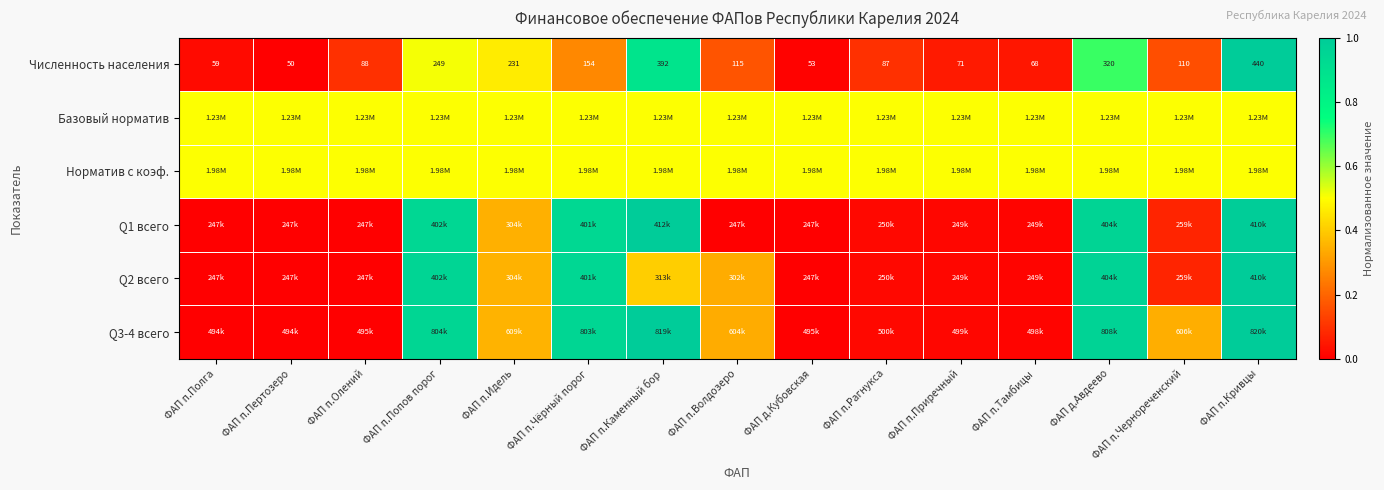

Which category has the highest value in the Численность населения series?

ФАП п.Кривцы